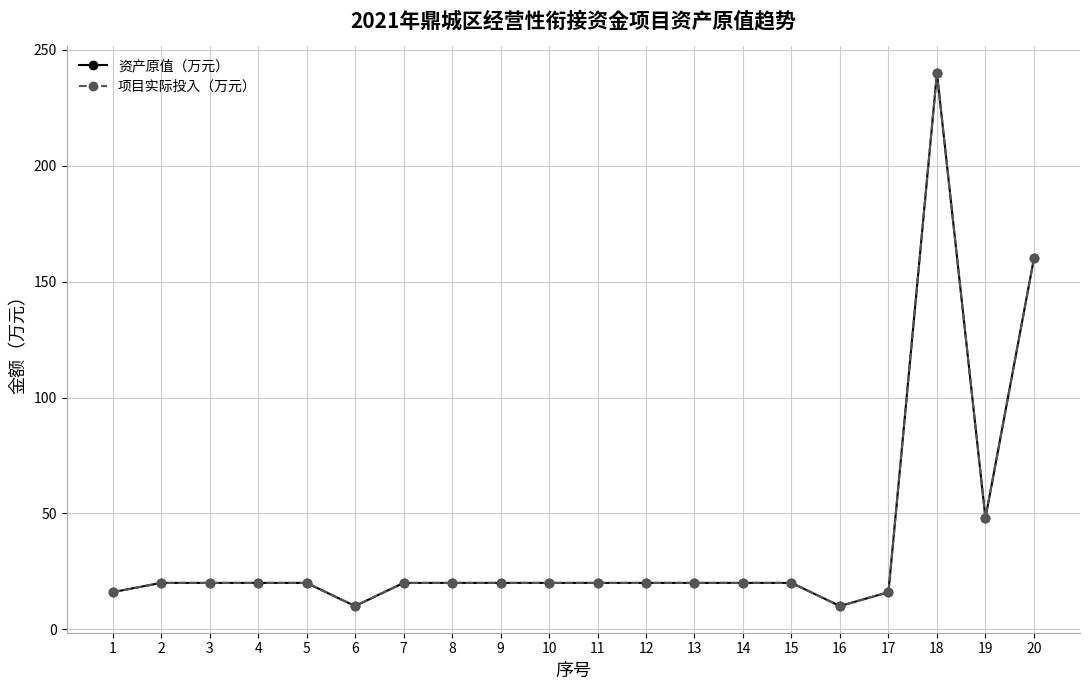

Does the chart have visible grid lines?

Yes